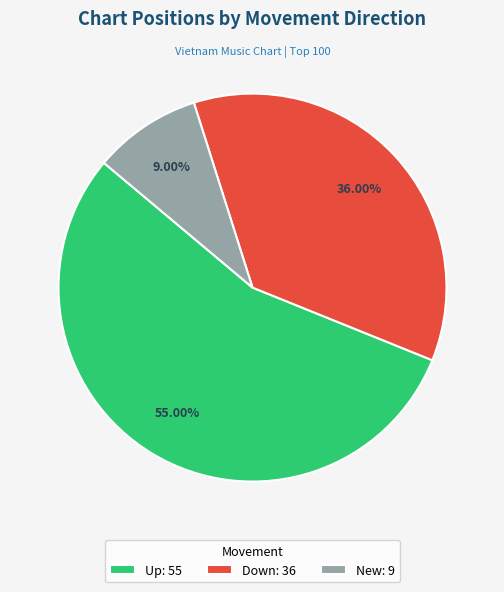

How many slices are in this pie chart?

3